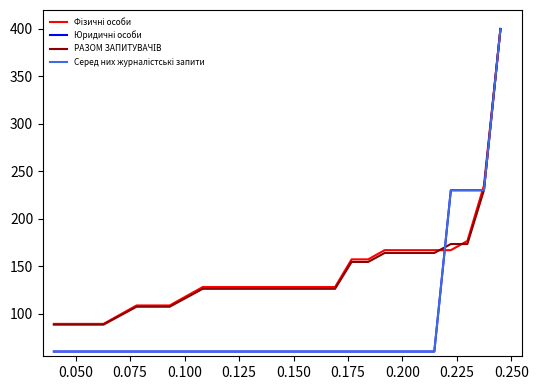

How many lines are shown in the chart?

4